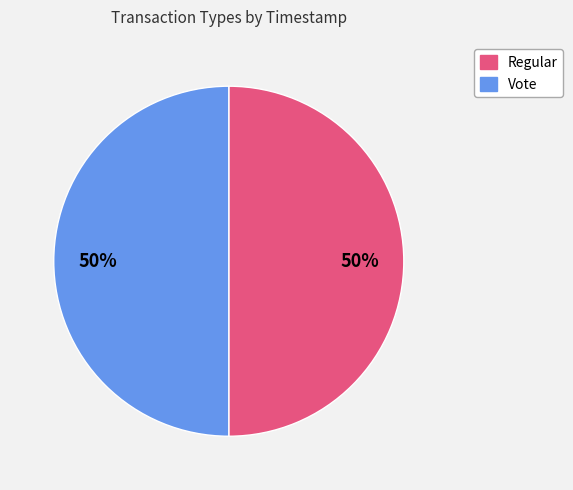

Is the sum of Vote and Regular greater than half?

Yes